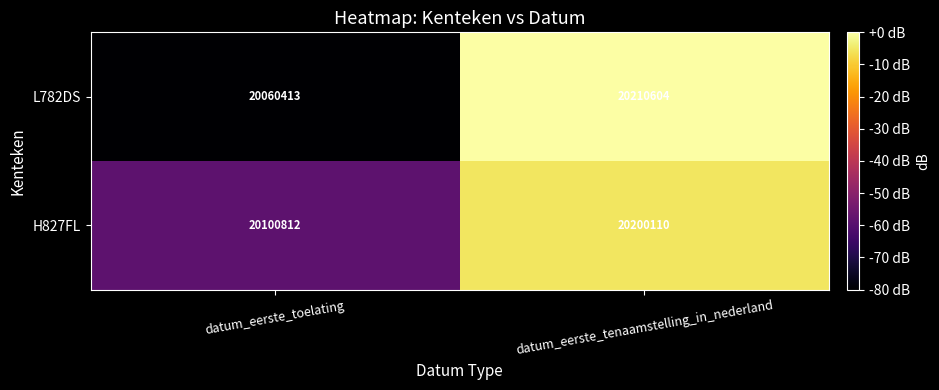

At which category does the chart reach its peak across all series?

datum_eerste_tenaamstelling_in_nederland